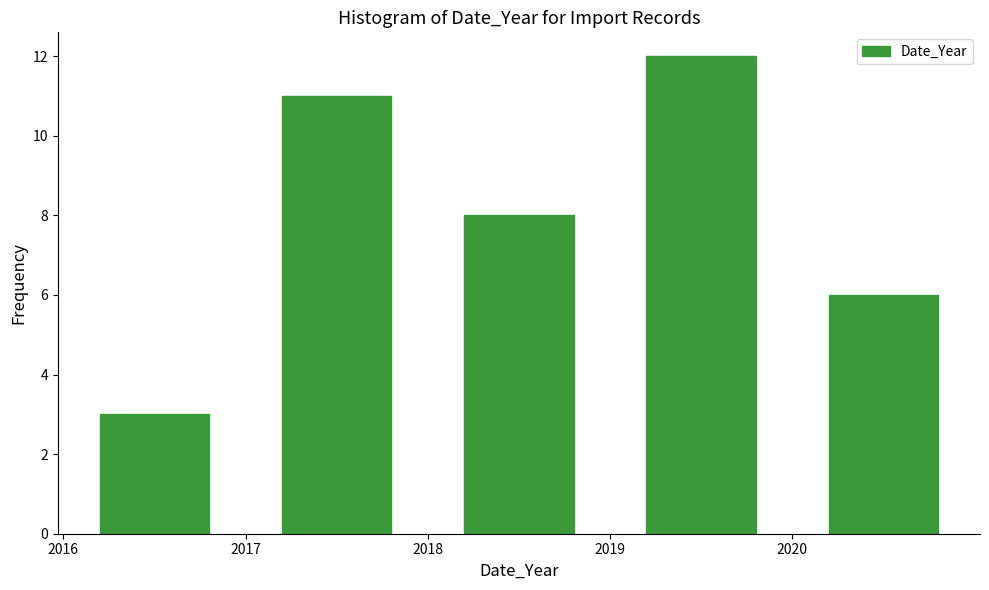

Reading left to right, transcribe this chart: for each bar, give the range it covers on the x-axis and its height. The values are not printed on the chart, so give them approximately, as read against the axis.

2016 to 2017: 3
2017 to 2018: 11
2018 to 2019: 8
2019 to 2020: 12
2020 to 2021: 6